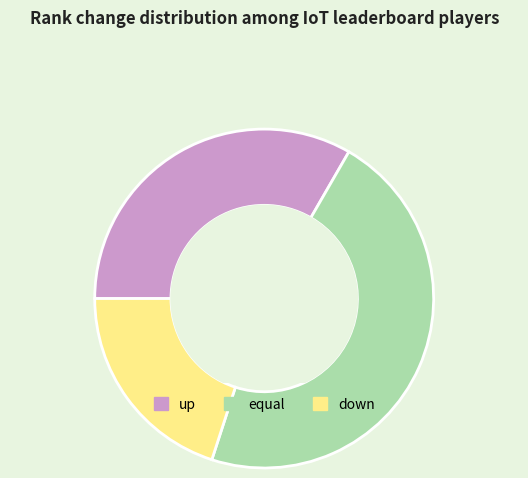

Which has a higher value, up or down?

up